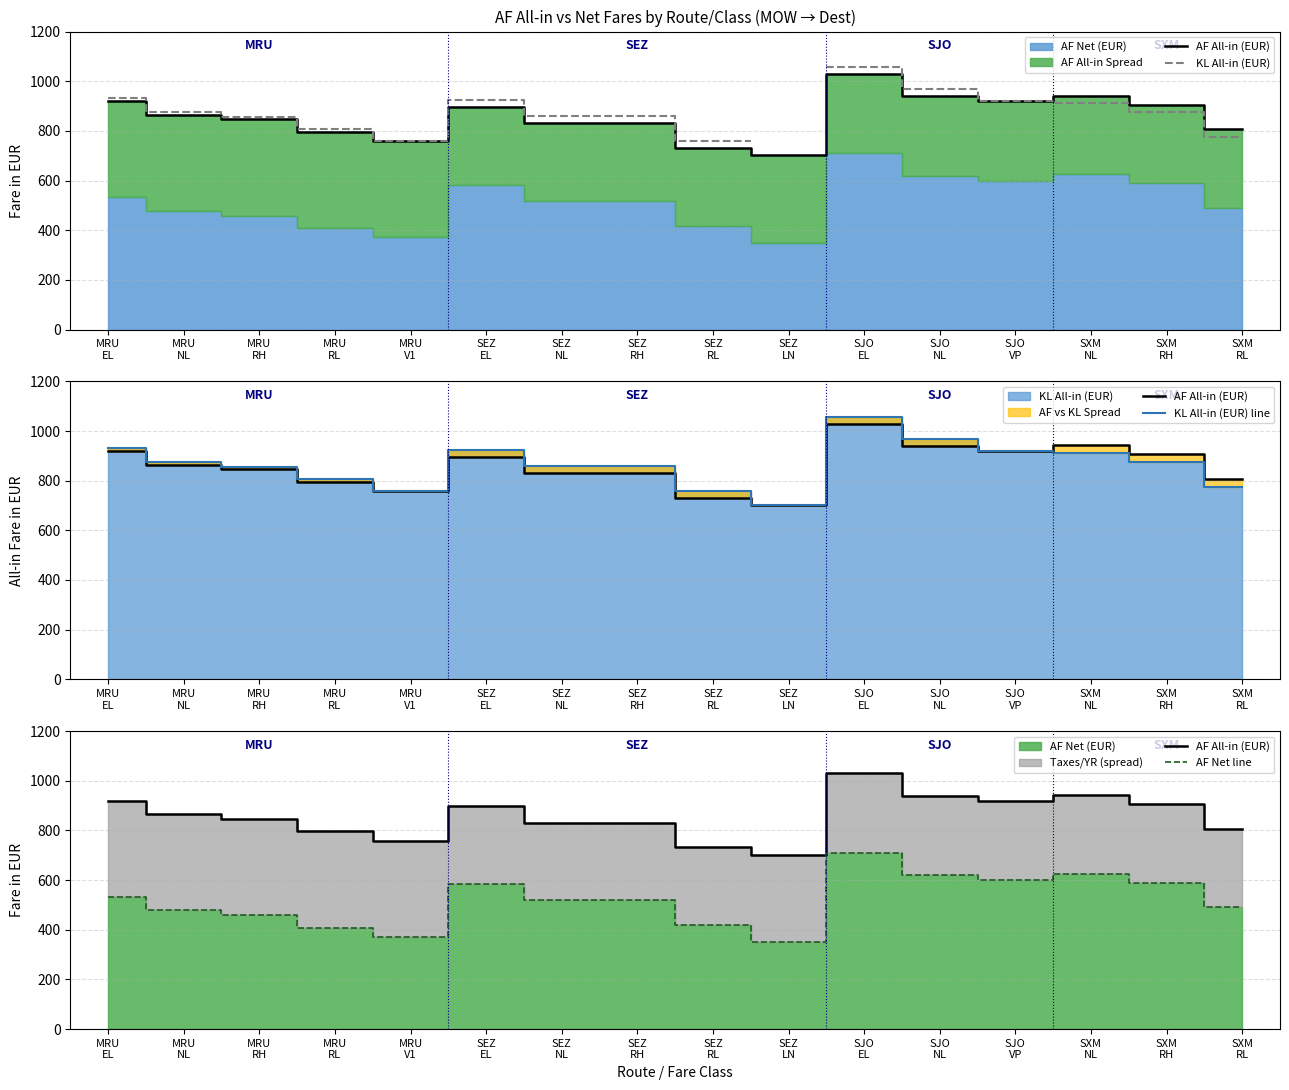

How many values in the KL All-in (EUR) line series exceed 875?

7